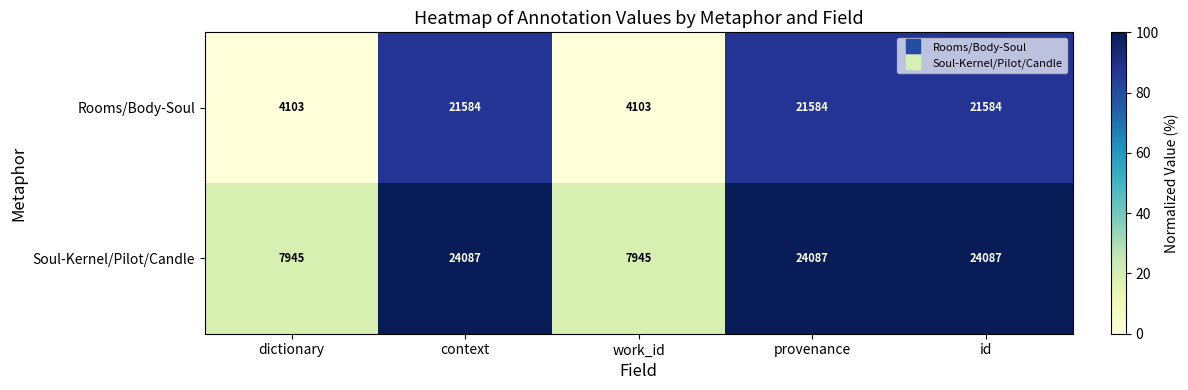

Between dictionary and context, which series saw the biggest shift?

Rooms/Body-Soul